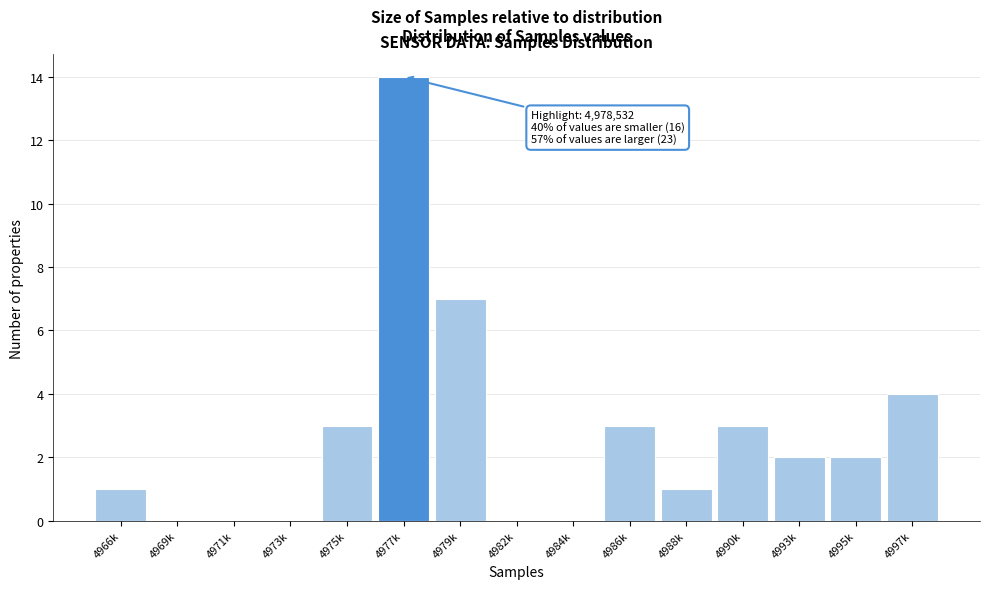

Reading left to right, extract all data points from this chart.

4966k=1	4969k=0	4971k=0	4973k=0	4975k=3	4977k=14	4979k=7	4982k=0	4984k=0	4986k=3	4988k=1	4990k=3	4993k=2	4995k=2	4997k=4